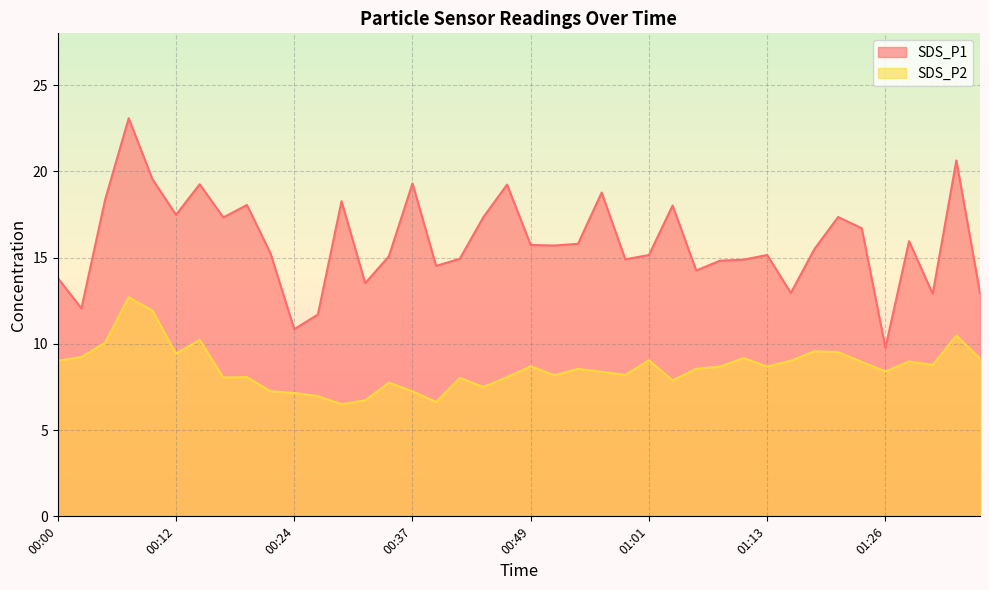

How many lines are shown in the chart?

2